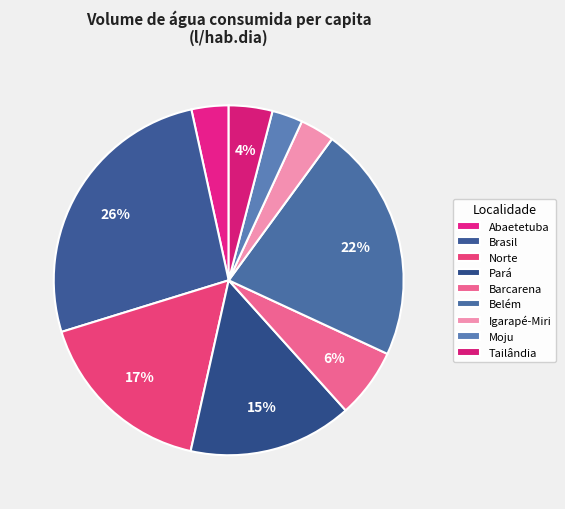

The Belém slice represents 22% of the pie. True or false?

True